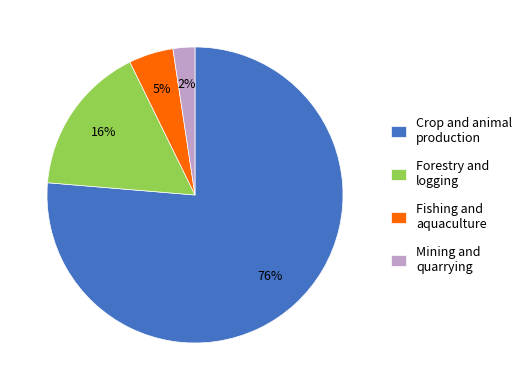

To the nearest percent, what is the combined percentage of Fishing and aquaculture and Forestry and logging?

21%